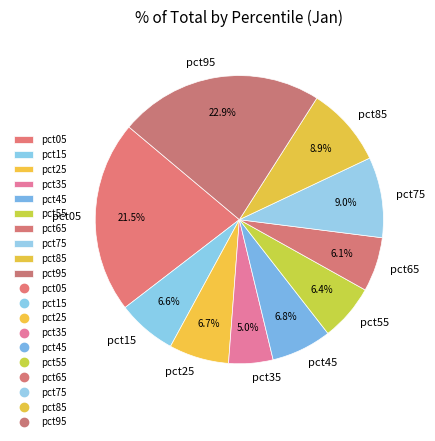

Is there a majority slice in this chart?

No